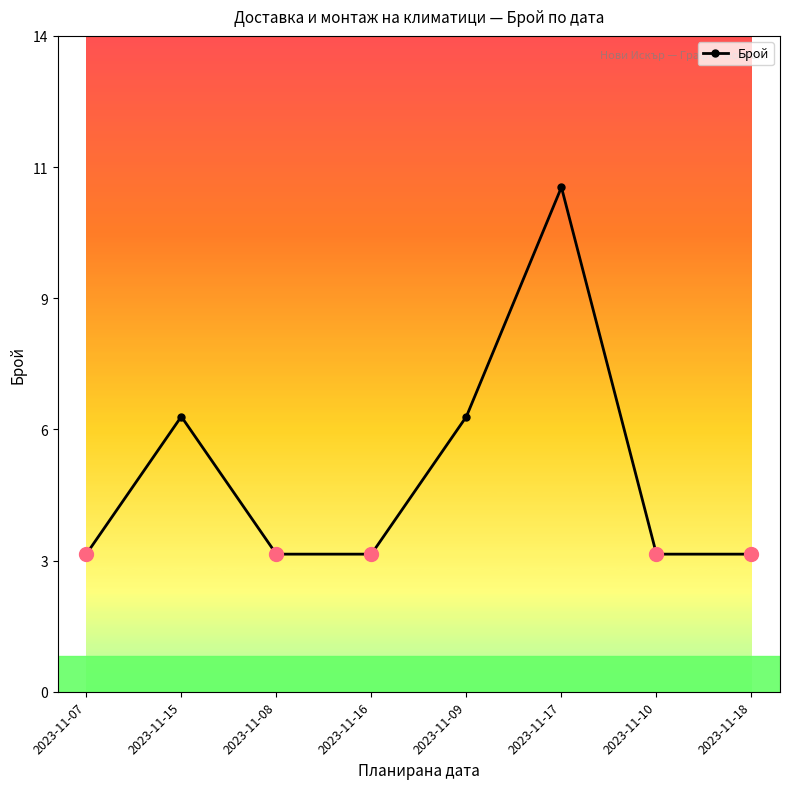

True or false: there are more than 1 points higher than both neighbors.

True